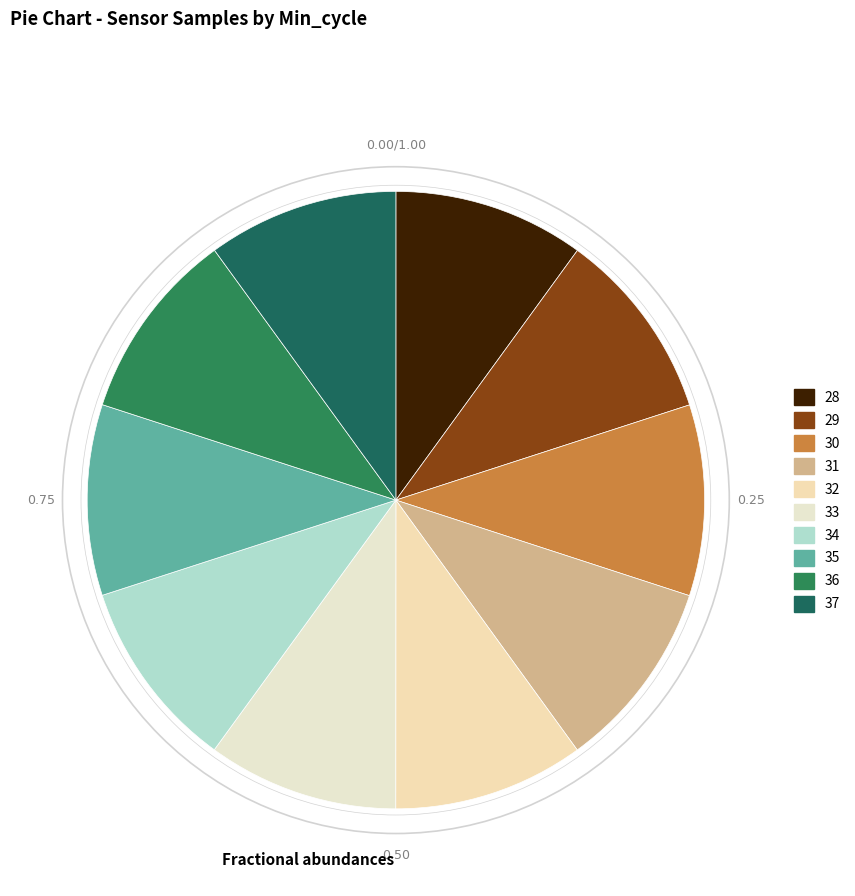

To the nearest percent, what portion does 29 represent?

10%